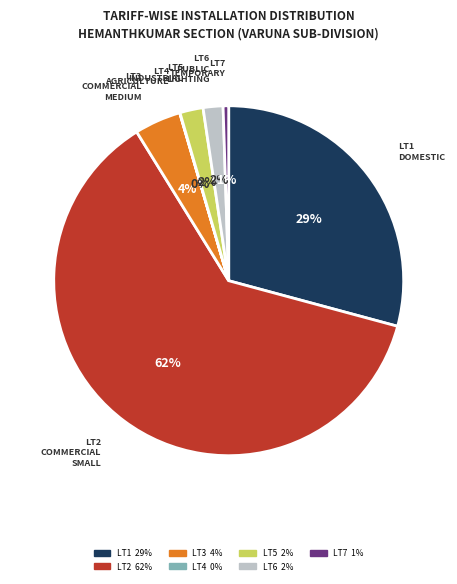

What is the largest slice in the pie chart?

LT2